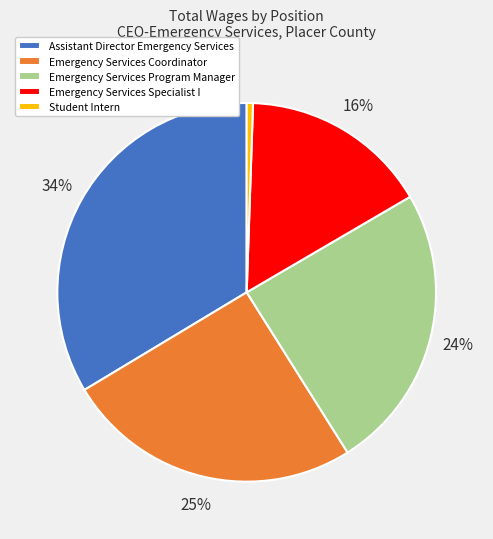

The Emergency Services Specialist I slice represents 5% of the pie. True or false?

False